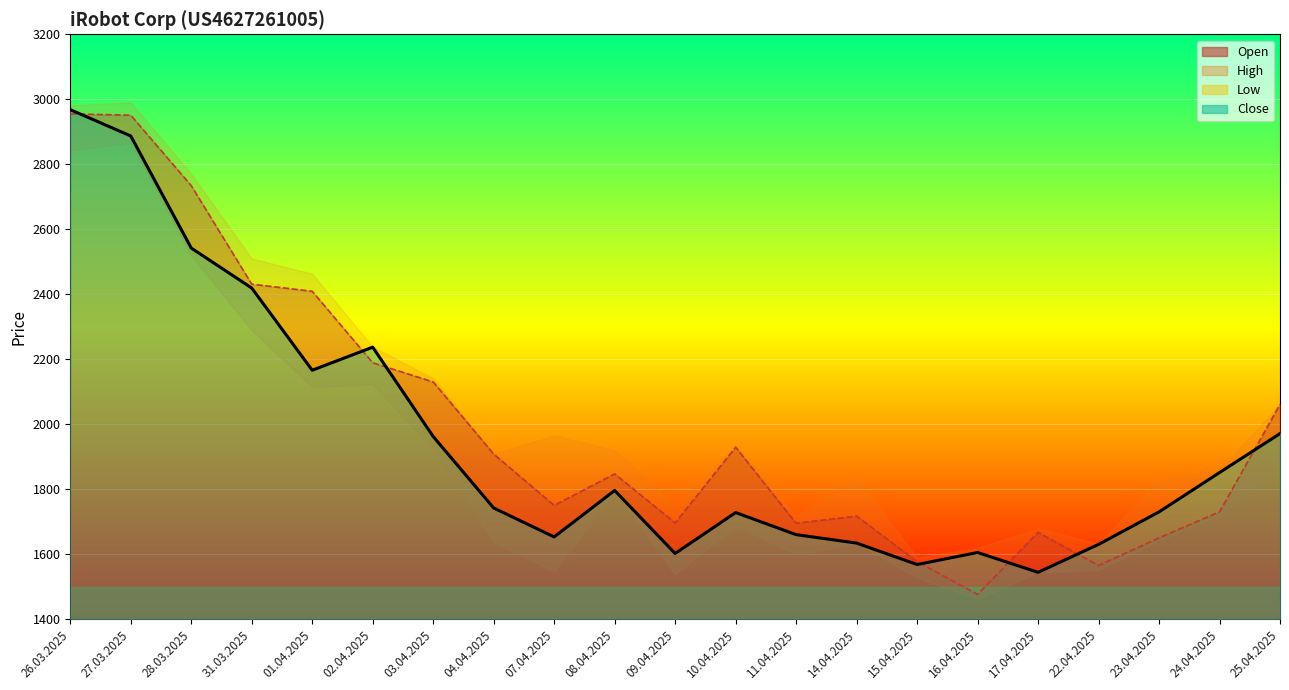

At how many categories does at least one series exceed 1699?

15